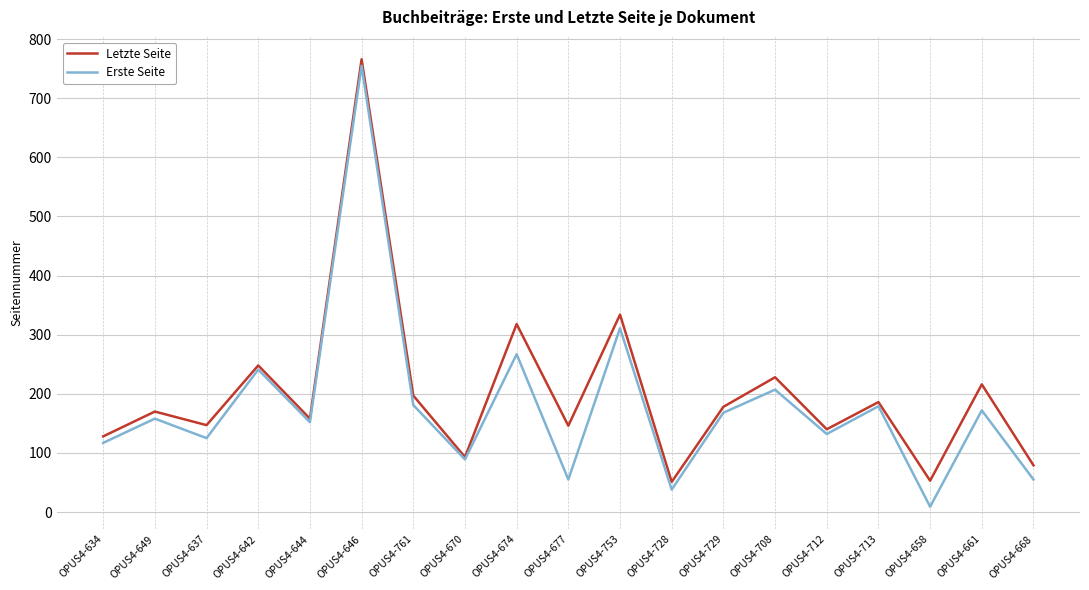

What is the highest value of the Erste Seite series?

755